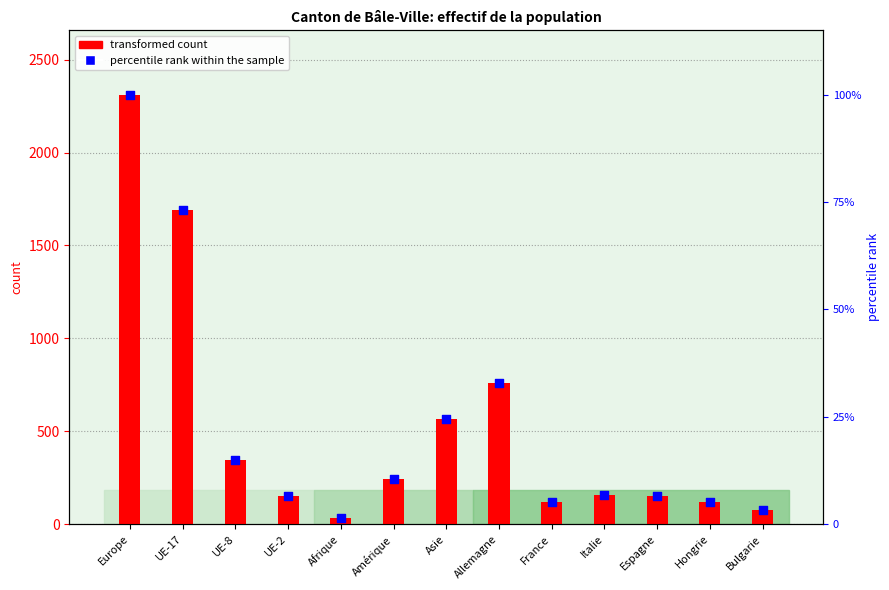

At which category is the sum across all series the highest?

Europe